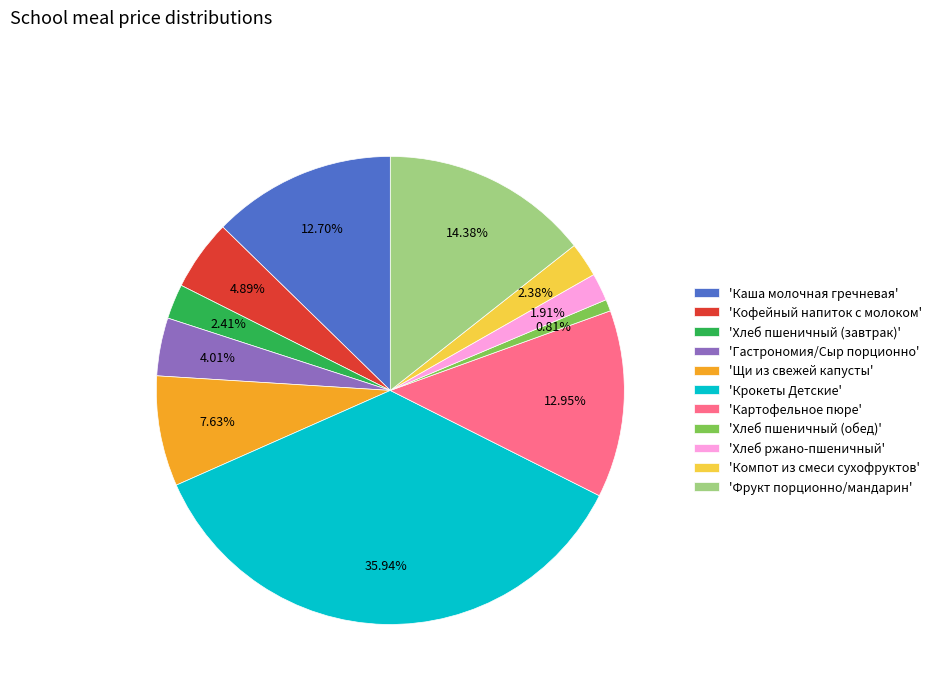

Which has a higher value, 'Фрукт порционно/мандарин' or 'Щи из свежей капусты'?

'Фрукт порционно/мандарин'